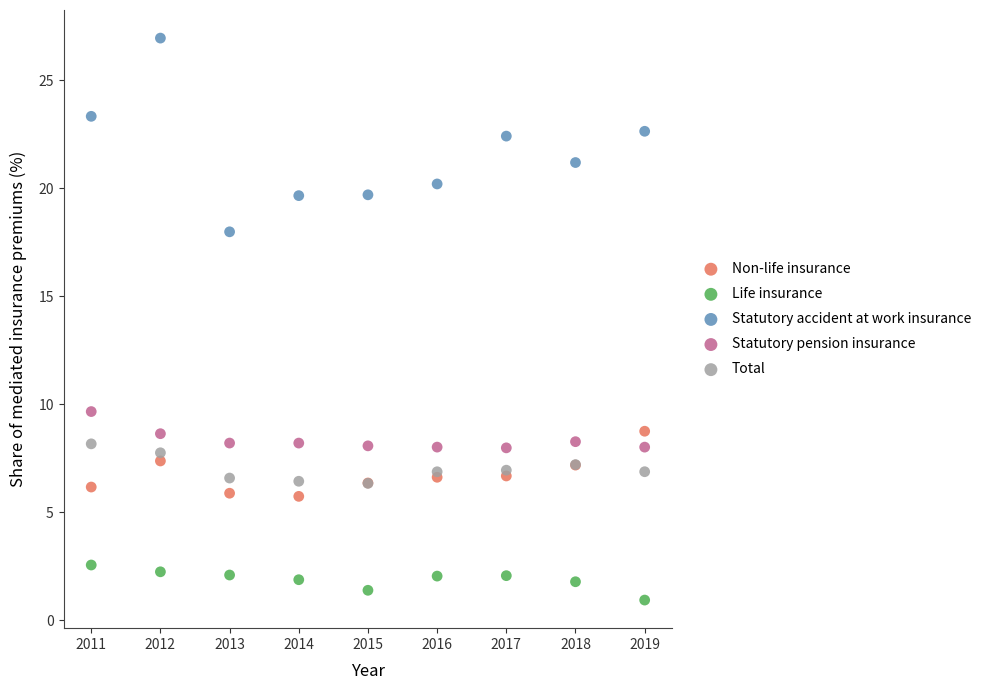

Which series contains the lowest Y value?

Life insurance